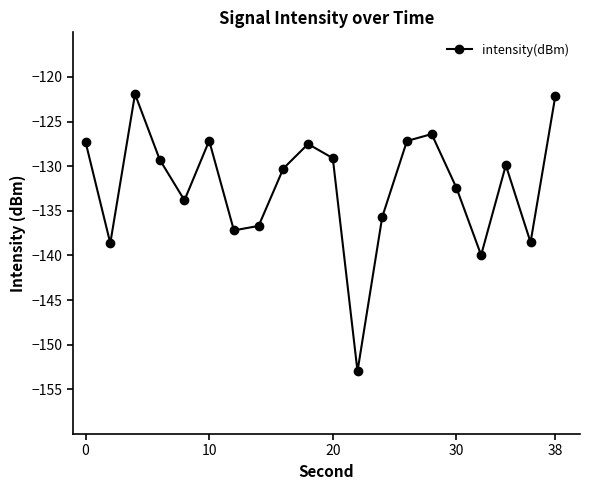

What is the value of the 20th point from the left?

-122.2